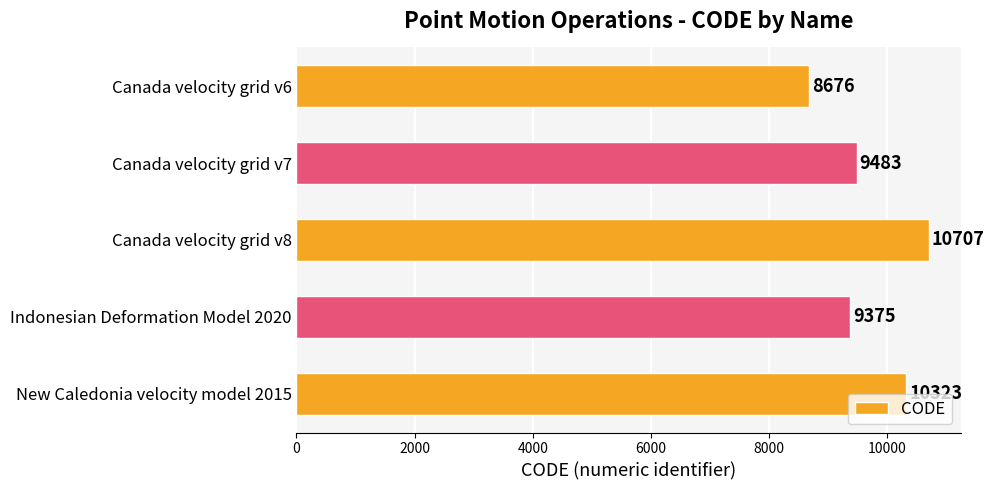

How many values are below 9483?

2